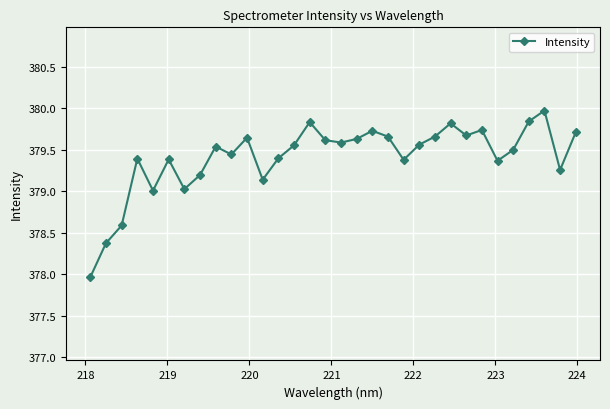

How many lines are shown in the chart?

1